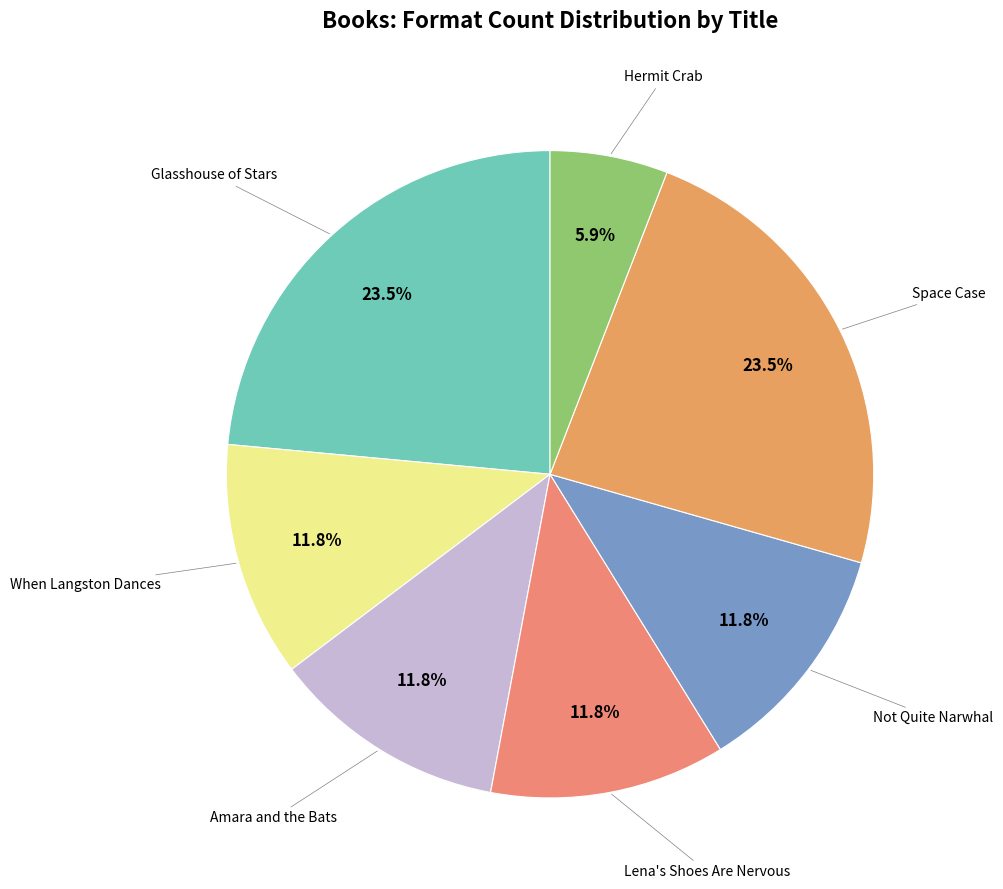

What is the largest slice in the pie chart?

Glasshouse of Stars